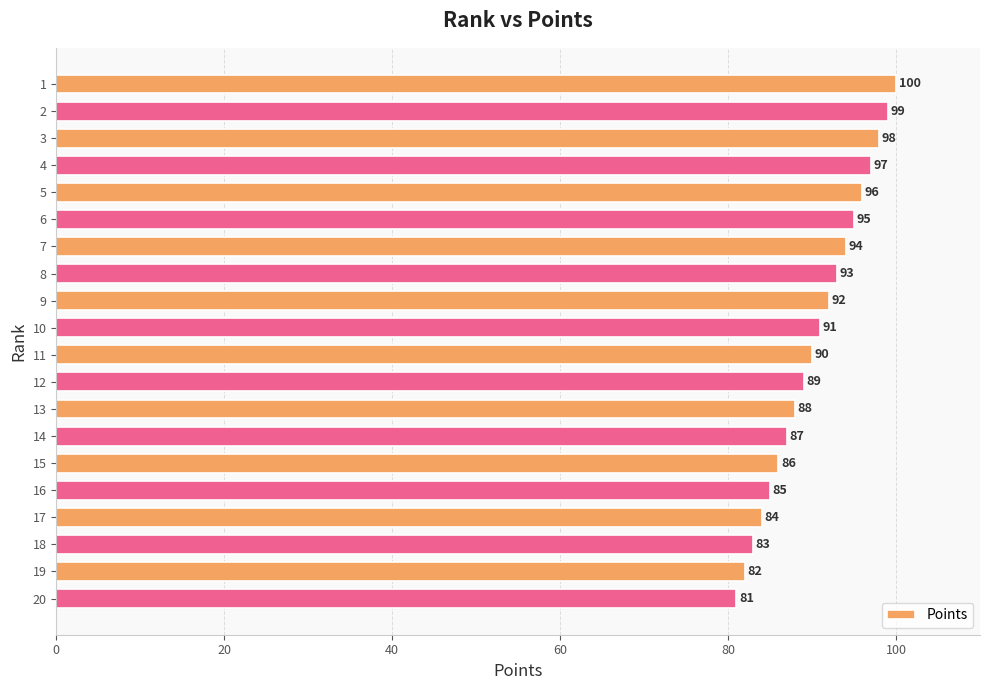

Reading top to bottom, what are all the values shown in this chart?

1=100	2=99	3=98	4=97	5=96	6=95	7=94	8=93	9=92	10=91	11=90	12=89	13=88	14=87	15=86	16=85	17=84	18=83	19=82	20=81